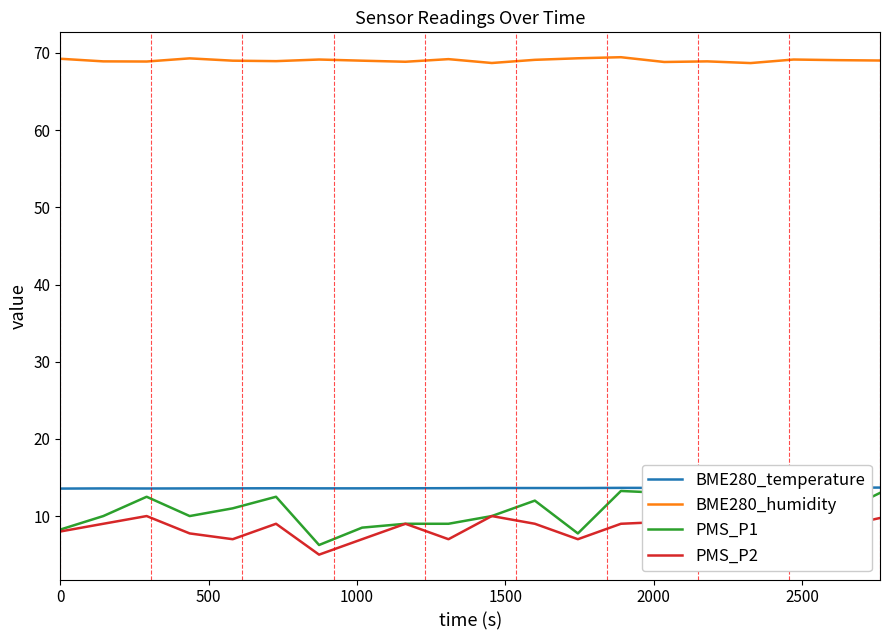

True or false: BME280_humidity and BME280_temperature cross at least once.

False